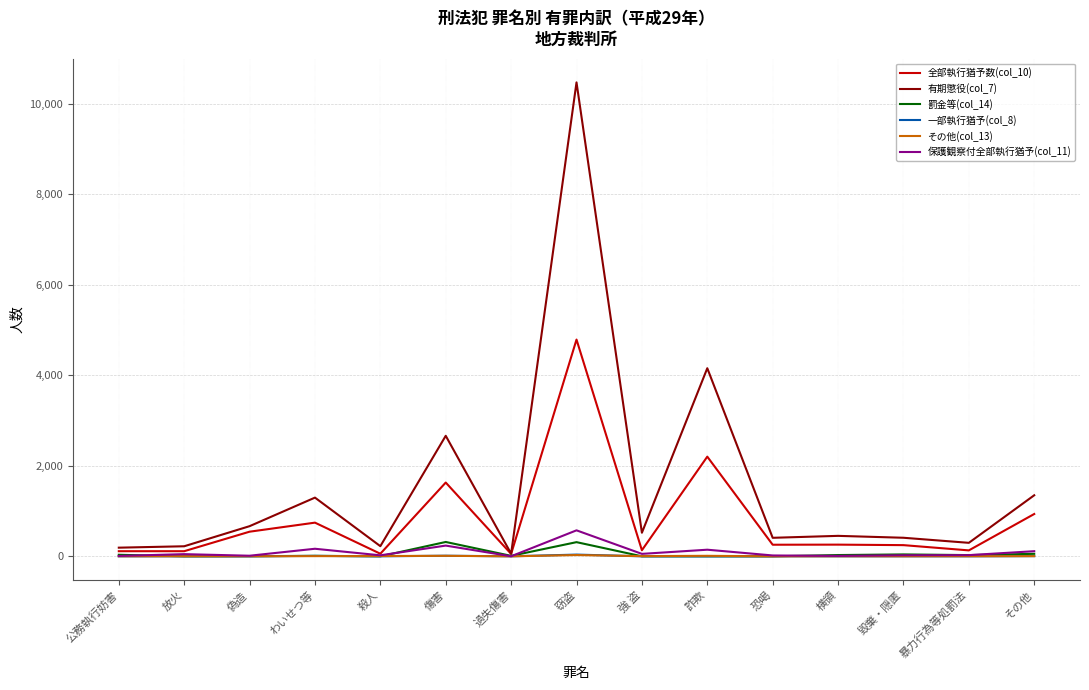

What is the highest value of the 罰金等(col_14) series?

317